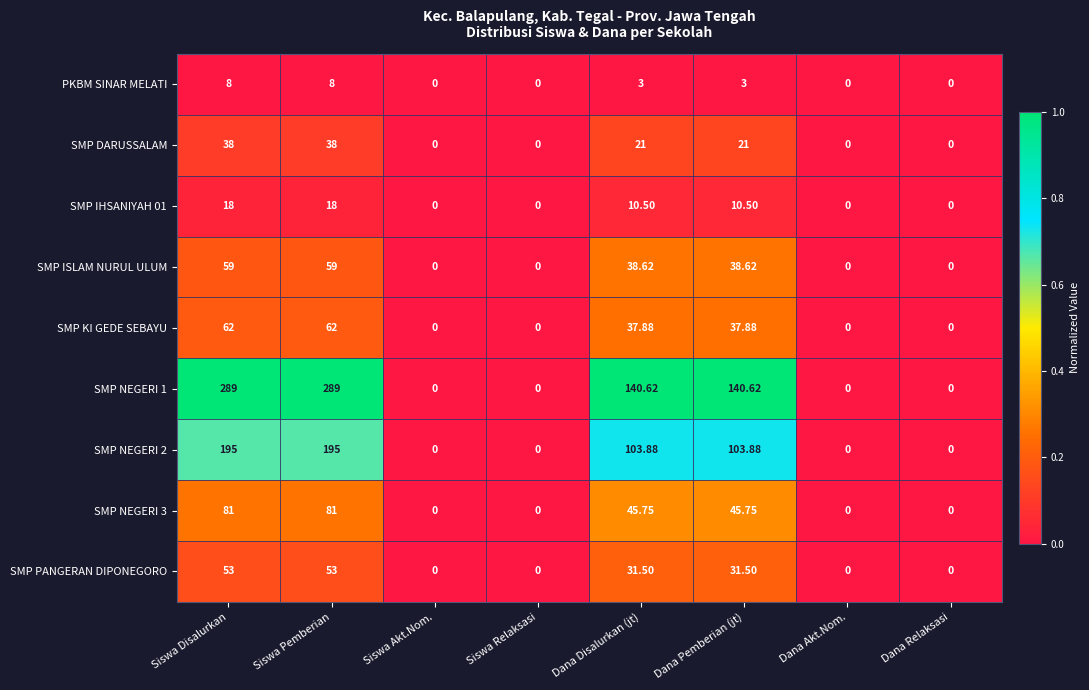

What is the difference between the highest and lowest values at Siswa Pemberian?

281.0